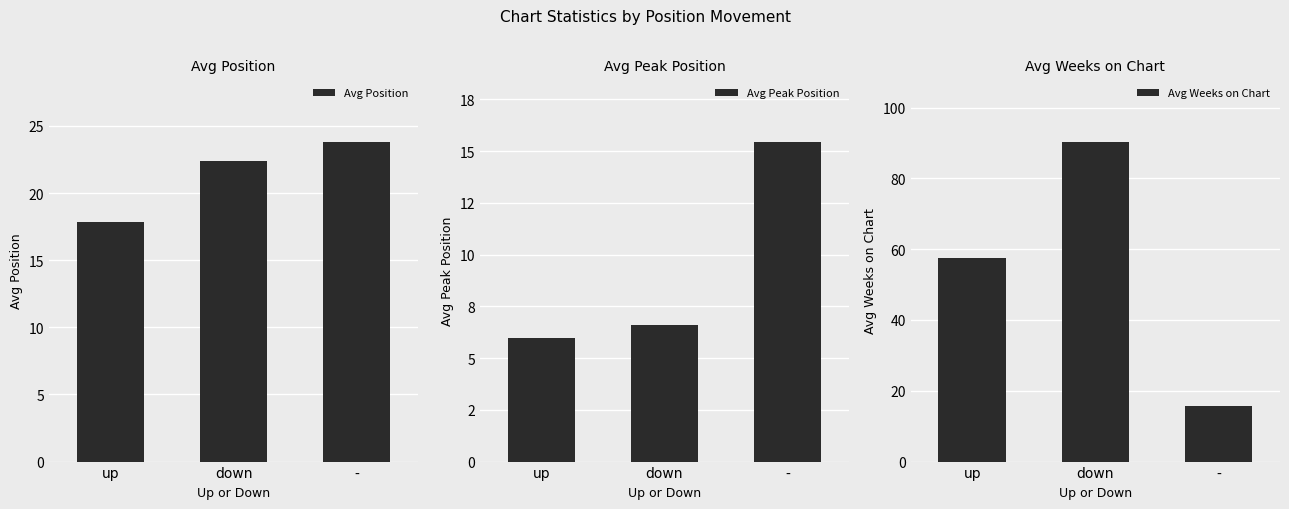

How many groups of bars are there?

3